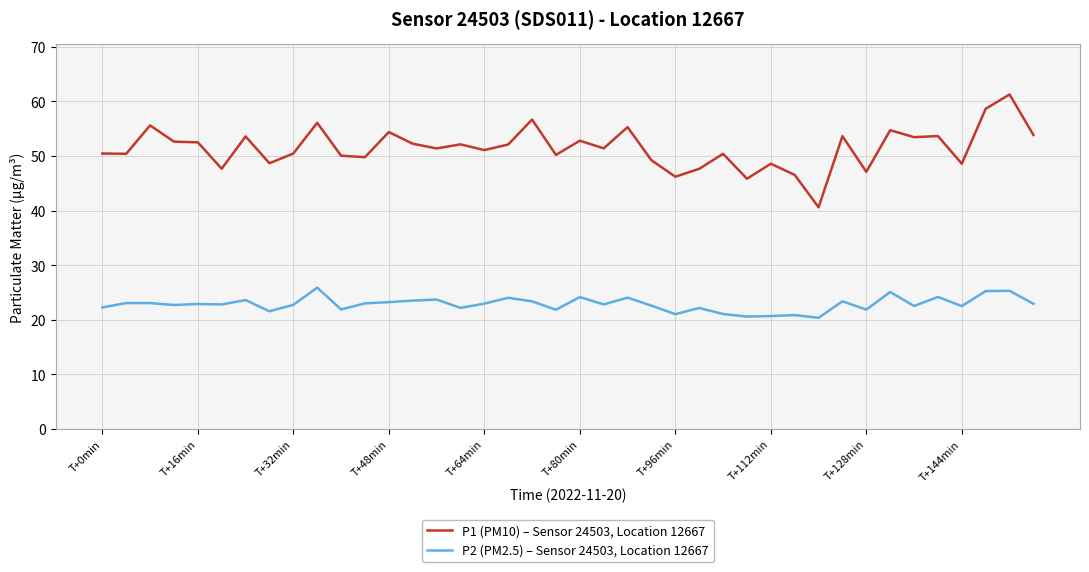

True or false: P1 (PM10) – Sensor 24503, Location 12667 and P2 (PM2.5) – Sensor 24503, Location 12667 intersect in this chart.

False